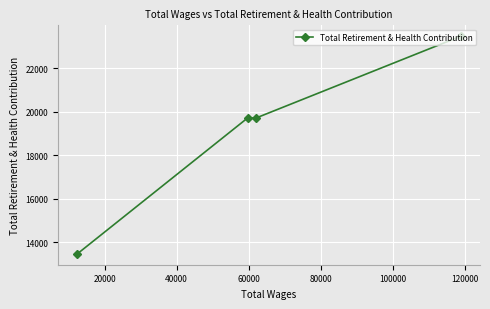

What is the difference between the maximum and second lowest values?

3753